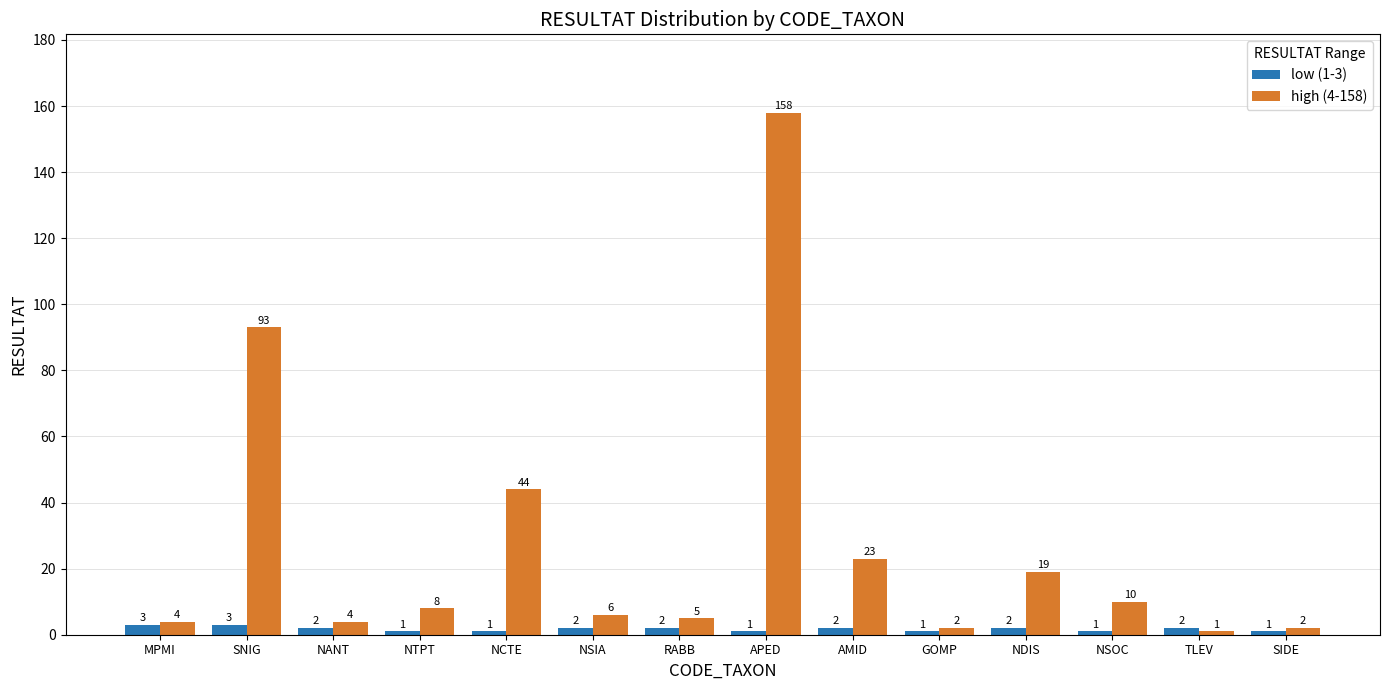

The low (1-3) series shows 1 at NTPT. True or false?

True